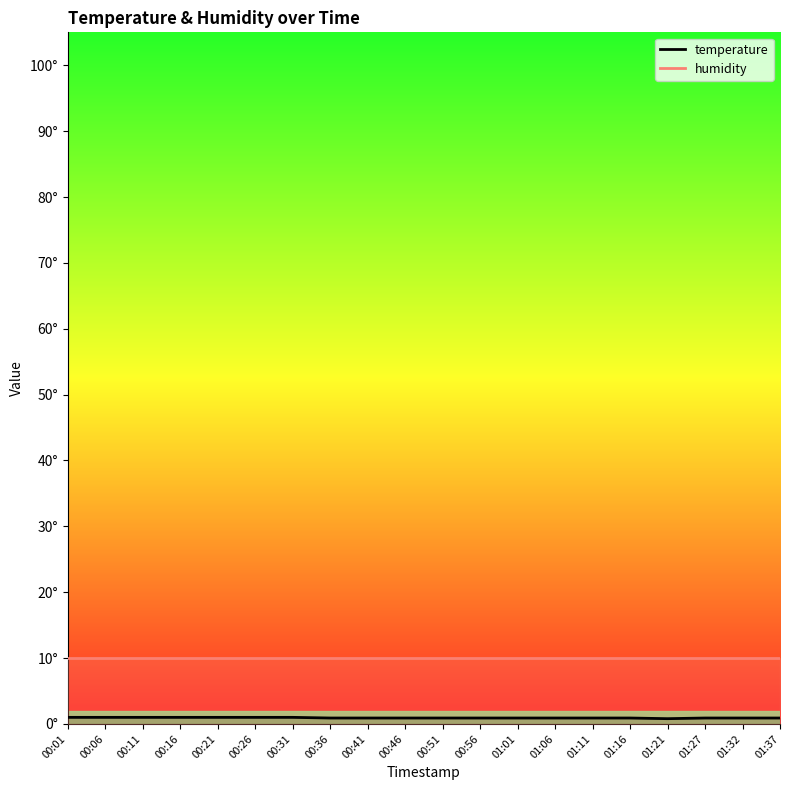

How many categories are shown in the chart?

20